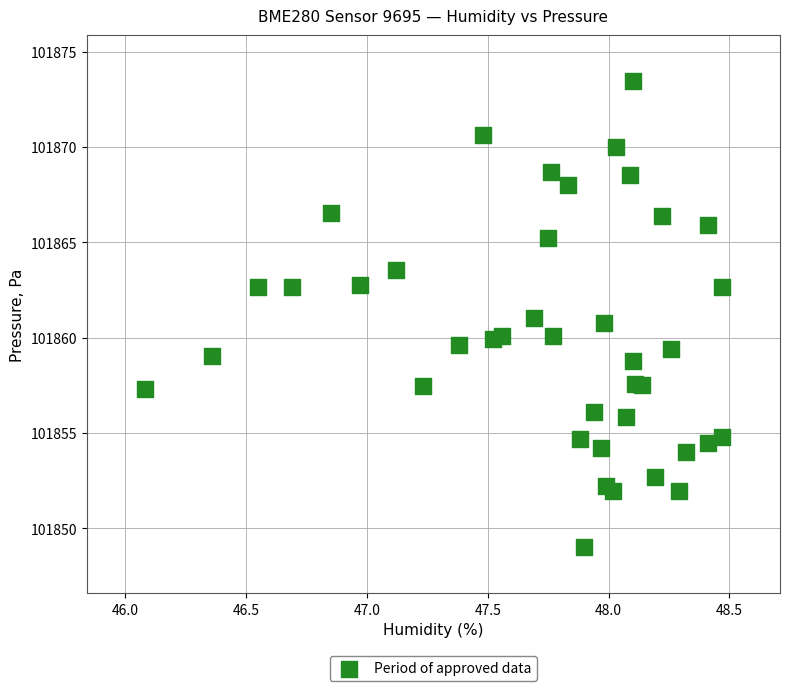

What is the range of X values (max minus min)?

2.4